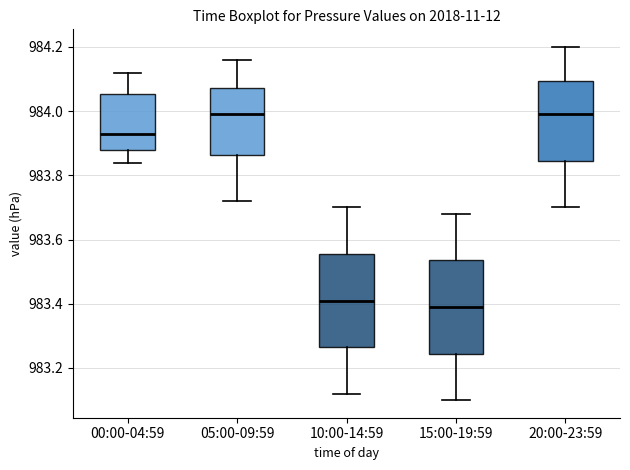

Reading left to right, read every box against the y-axis: the position of its median line, the range the box covers, and the ends of its whiskers. The values are not printed on the chart, so give them approximately, as read against the axis.

00:00-04:59: median 983.94, box 983.88 to 984.06, whiskers 983.84 to 984.12
05:00-09:59: median 984.00, box 983.86 to 984.08, whiskers 983.72 to 984.16
10:00-14:59: median 983.42, box 983.26 to 983.56, whiskers 983.12 to 983.70
15:00-19:59: median 983.40, box 983.24 to 983.54, whiskers 983.10 to 983.68
20:00-23:59: median 984.00, box 983.84 to 984.10, whiskers 983.70 to 984.20